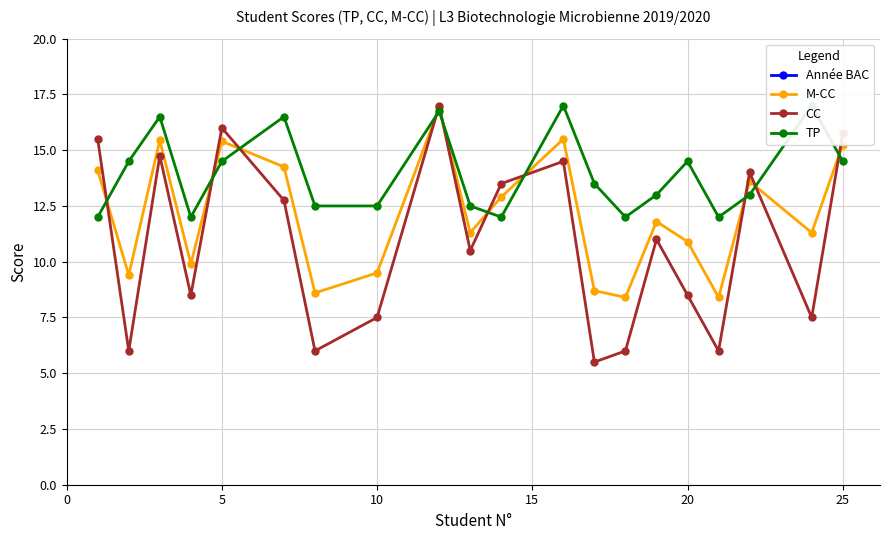

What is the greatest value displayed?

2017.0